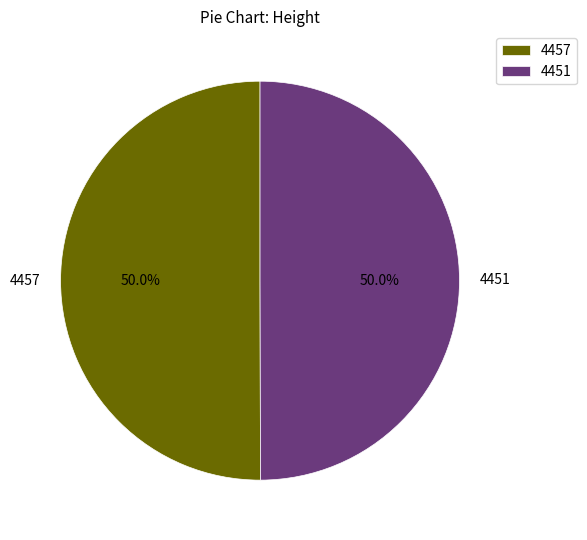

What is the ratio of the value at 4451 to the value at 4457?

1.0